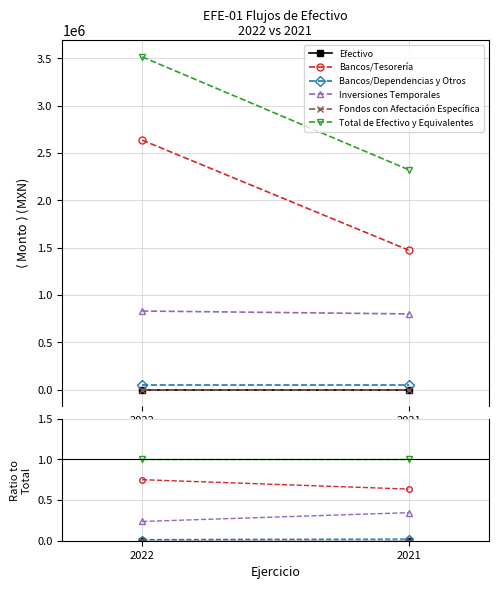

Between 2022 and 2021, which series saw the biggest shift?

Bancos/Tesorería